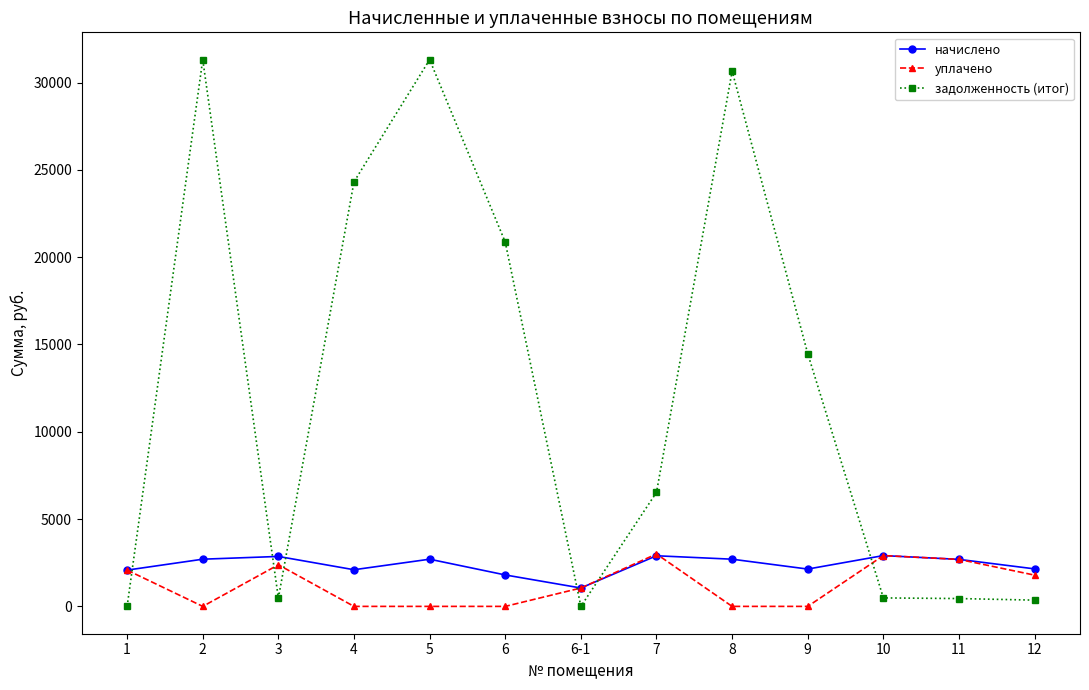

At which label does уплачено first exceed 1053?

1